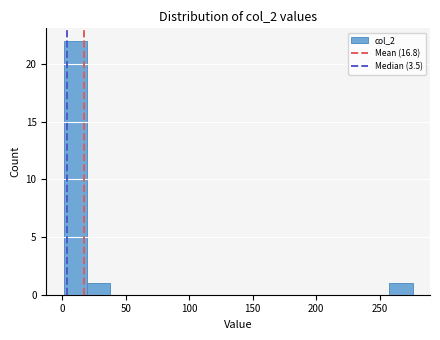

Read against the x-axis, roughly where is the centre of the tallest bar?

10